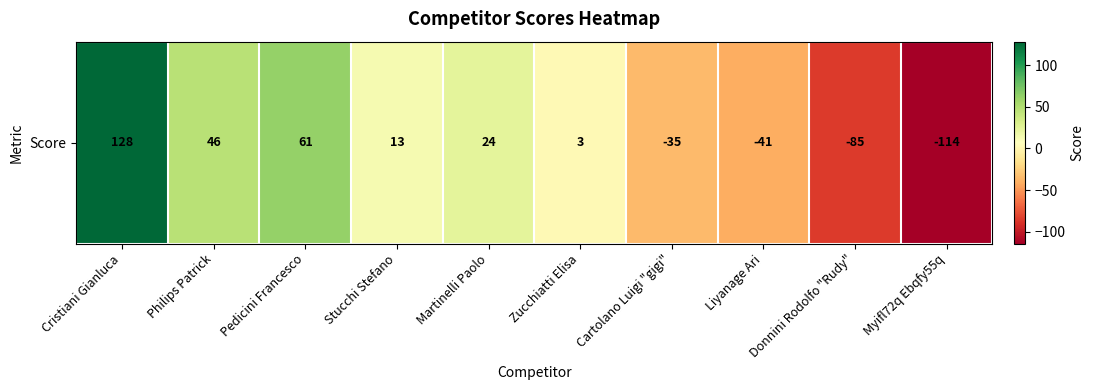

Where is the data nearest to the value 7?

Zucchiatti Elisa